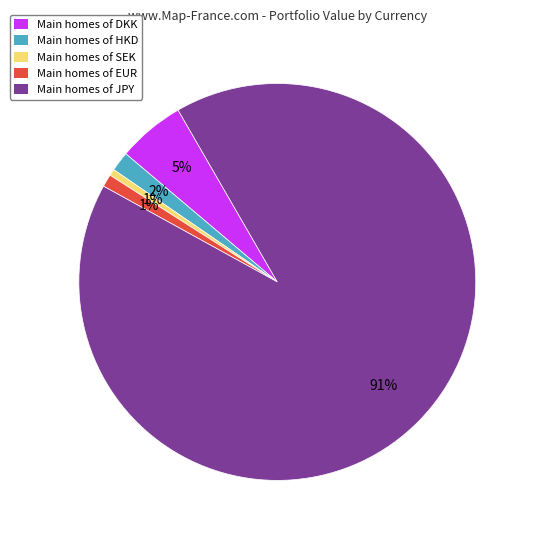

To the nearest percent, what percentage of the pie is Main homes of JPY?

91%